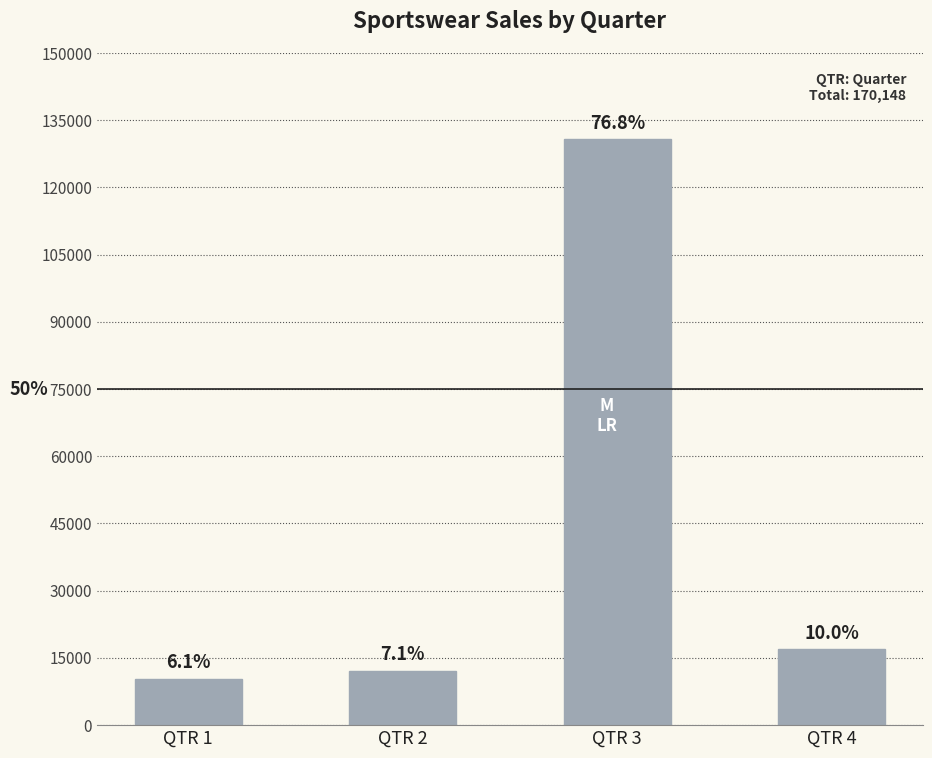

At which category does the chart reach its peak across all series?

QTR 3